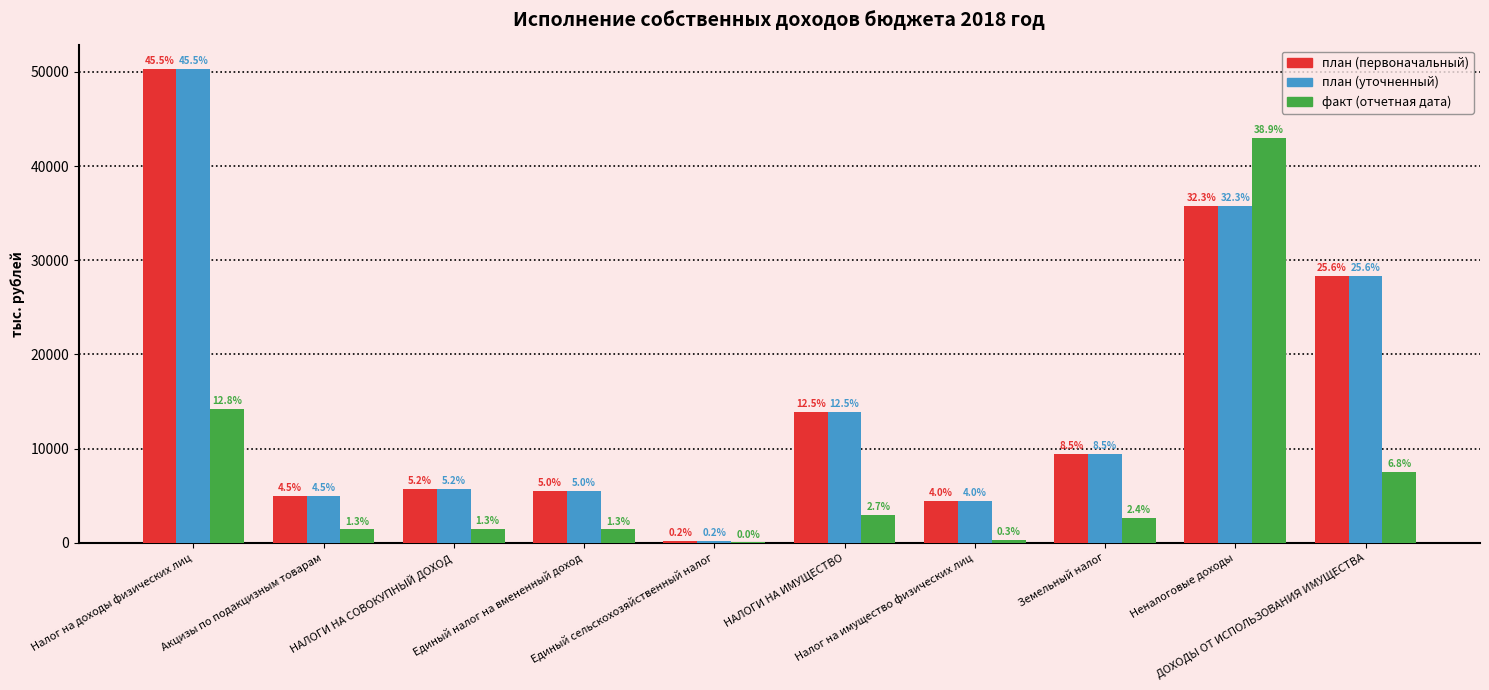

What are all the series names shown in the legend?

план (первоначальный), план (уточненный), факт (отчетная дата)